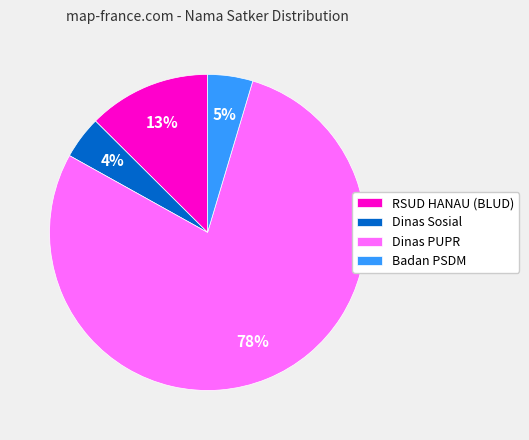

Count the number of slices in the pie.

4